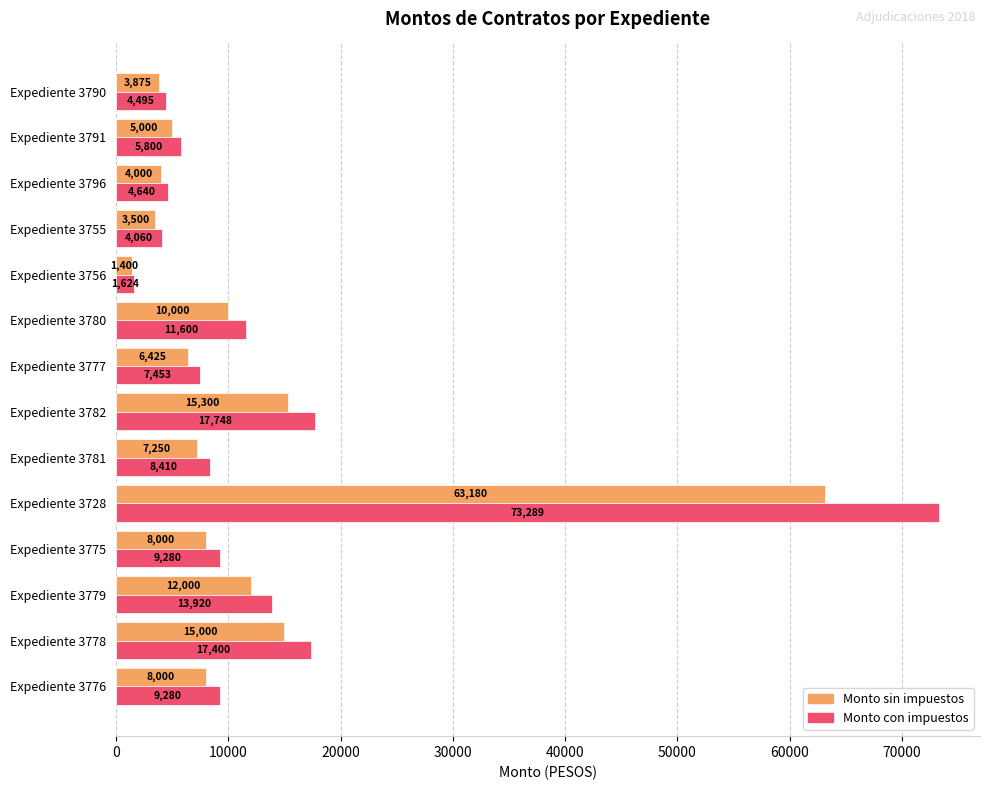

Rank the series by their maximum value, from lowest to highest.

Monto sin impuestos, Monto con impuestos